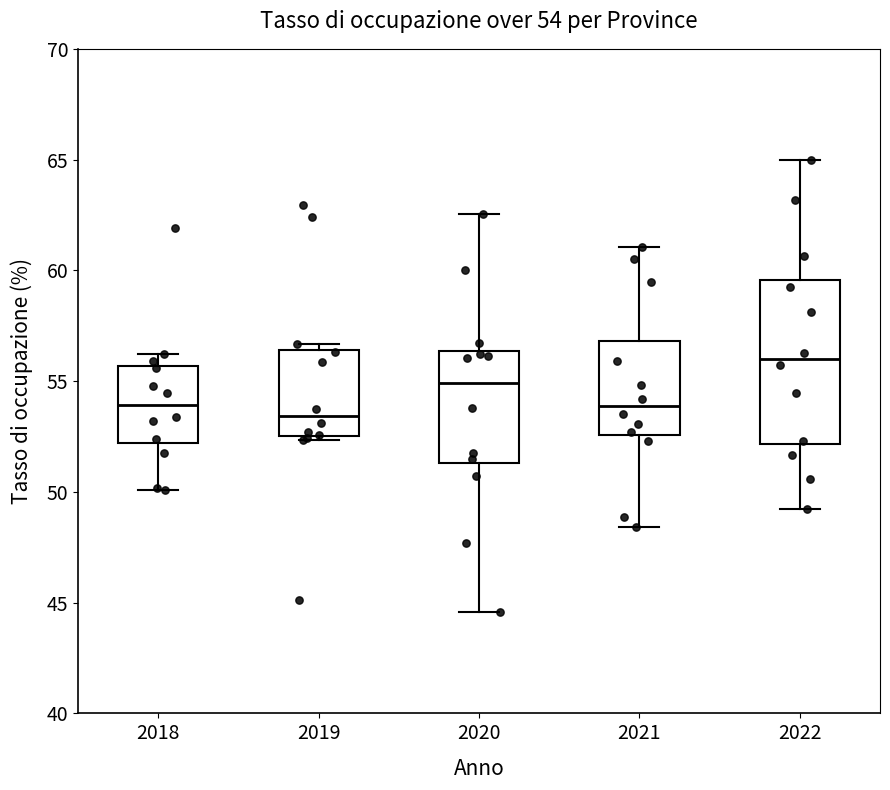

Comparing the boxes themselves (not the whiskers), which one is the tallest?

2022